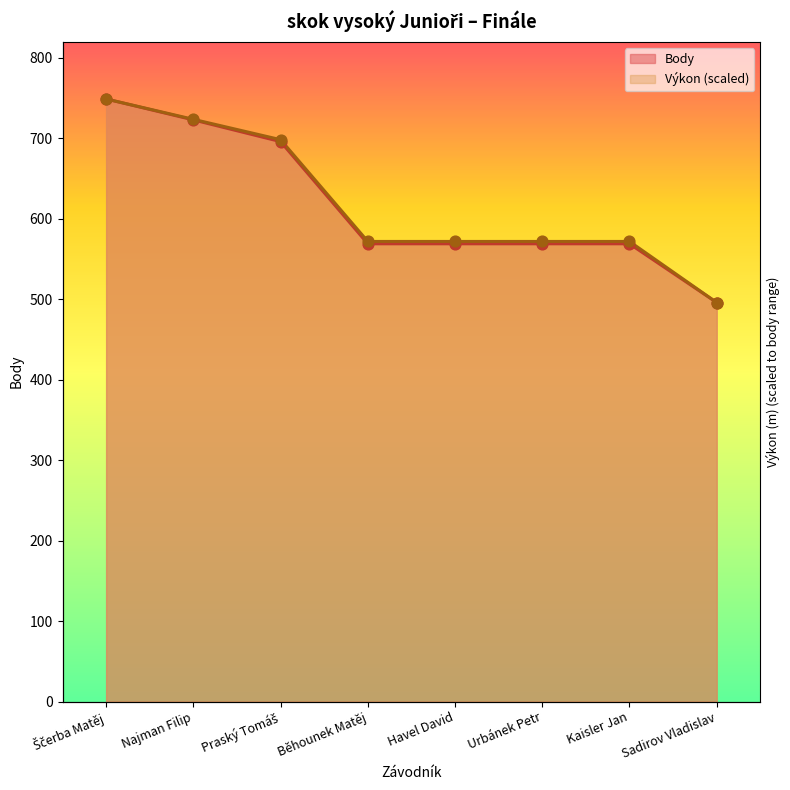

At how many categories does at least one series exceed 646?

3